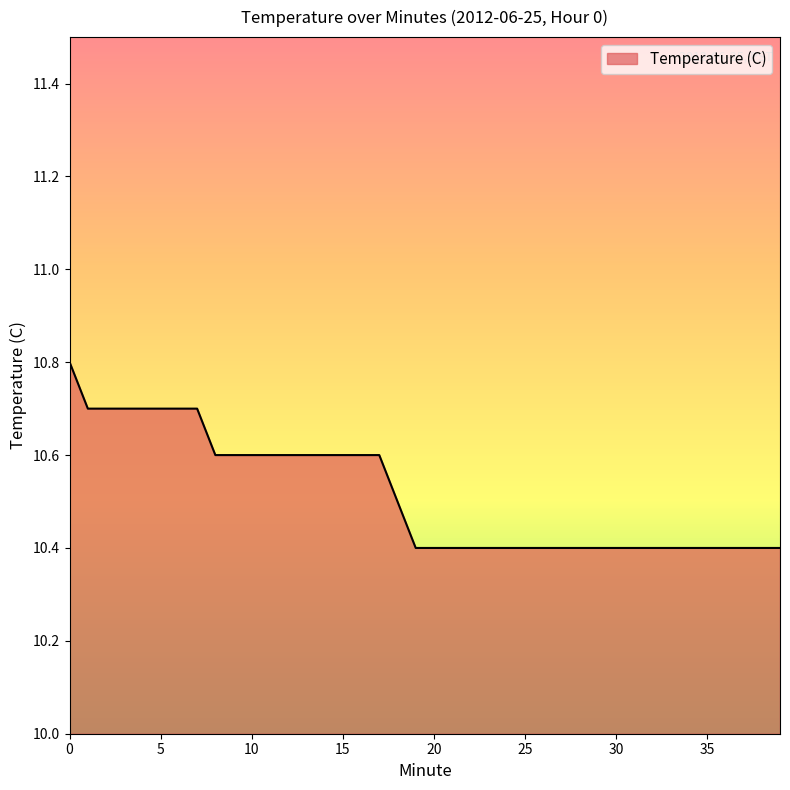

What is the difference between the maximum and minimum values?

0.4